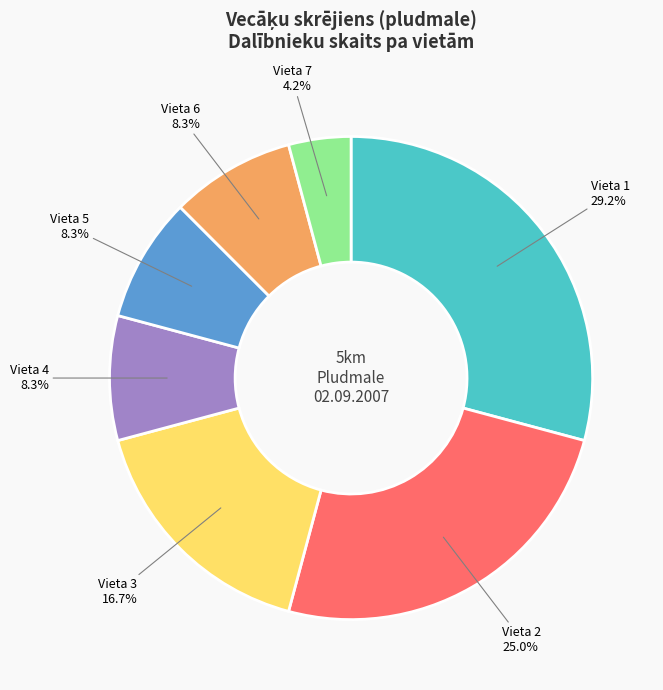

Is the sum of Vieta 7 and Vieta 2 greater than half?

No